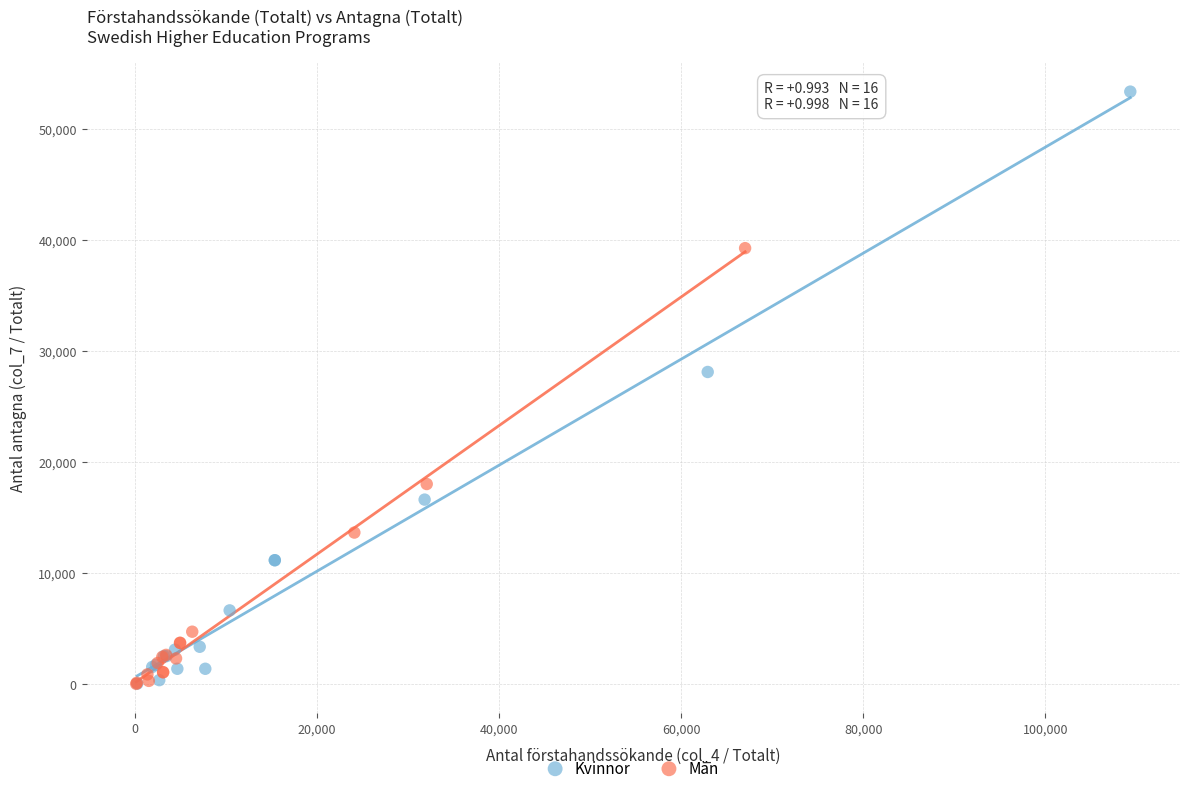

Which series has the widest spread of Y values?

Kvinnor